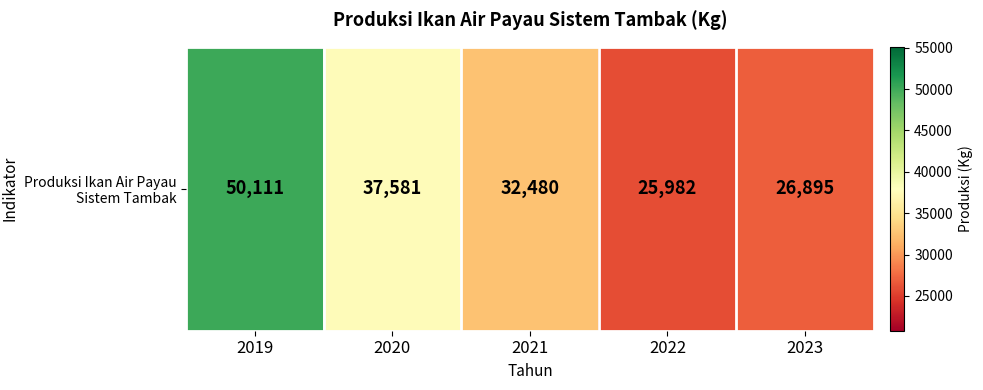

How many data points are less than 32480?

2